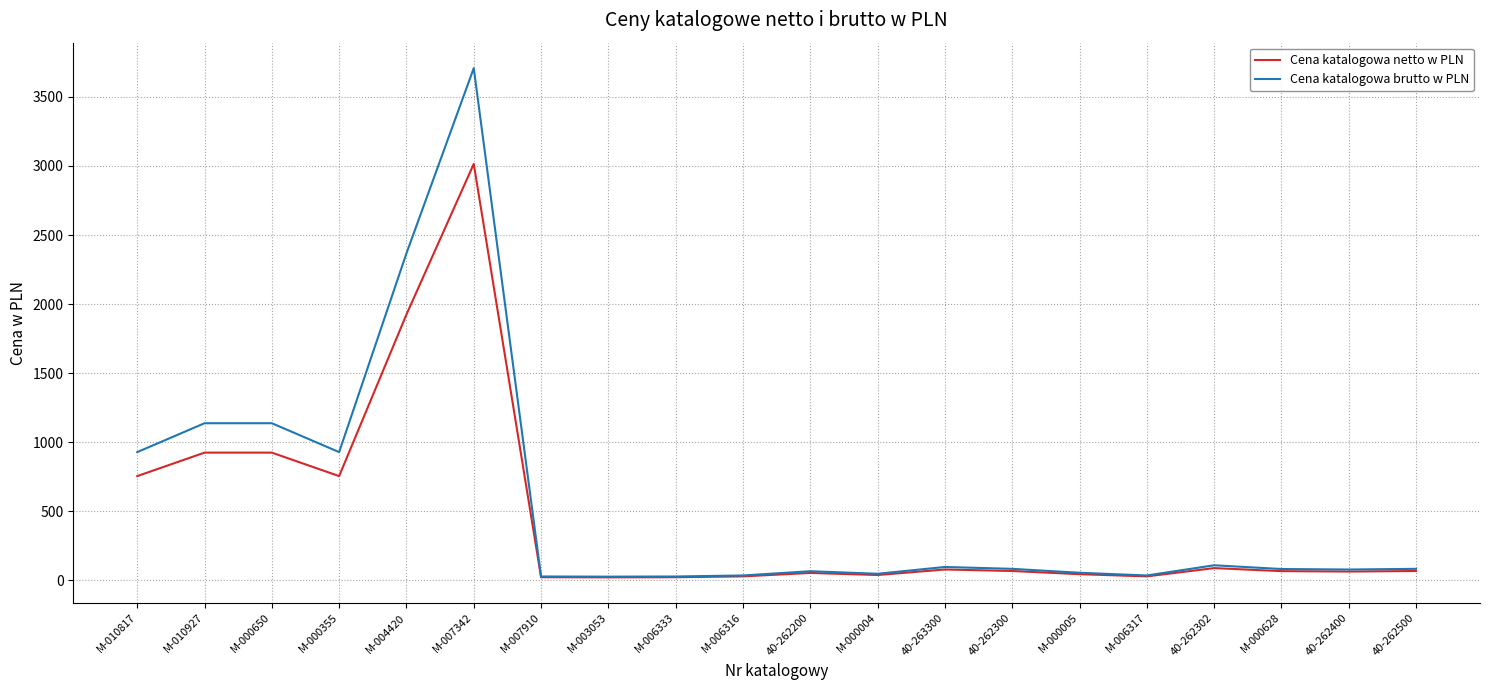

True or false: Cena katalogowa netto w PLN has a value of 89.0 at 40-262302.

True